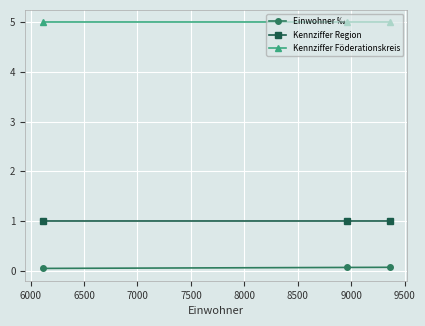

Rank the series by their maximum value, from highest to lowest.

Kennziffer Föderationskreis, Kennziffer Region, Einwohner ‰